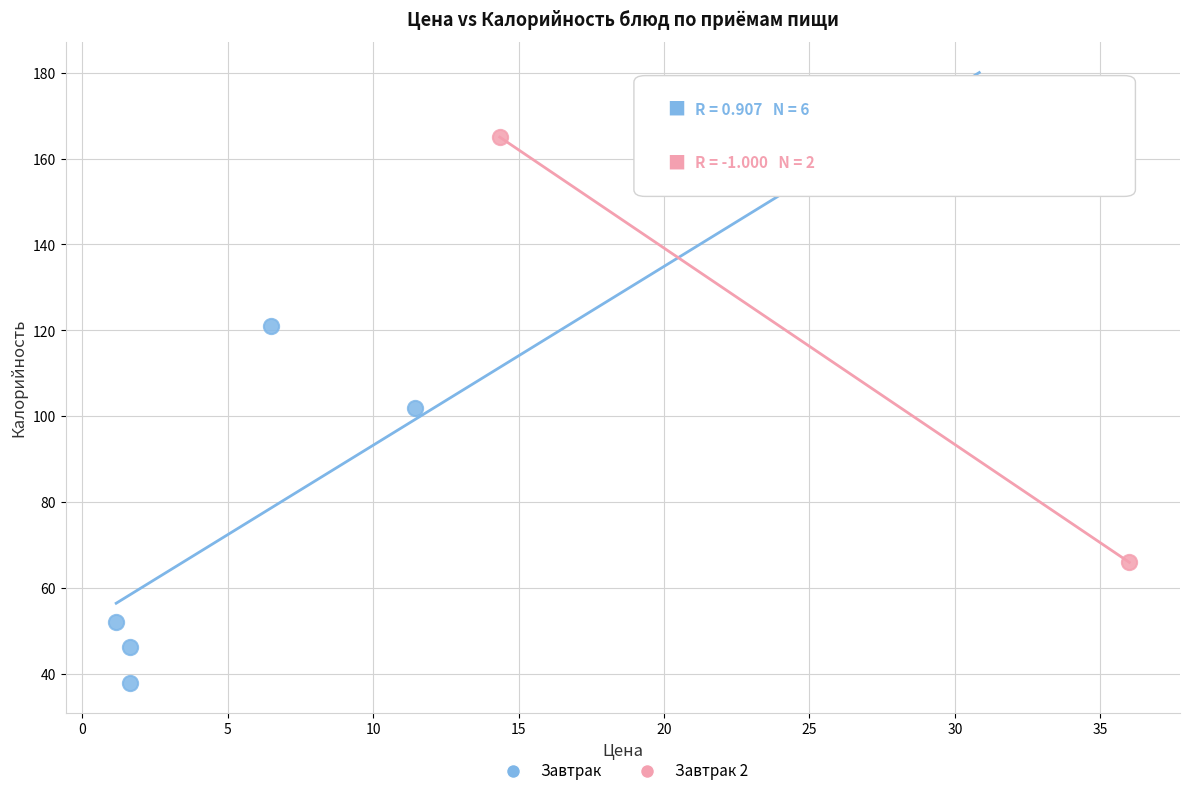

What are all the series names shown in the legend?

Завтрак, Завтрак 2